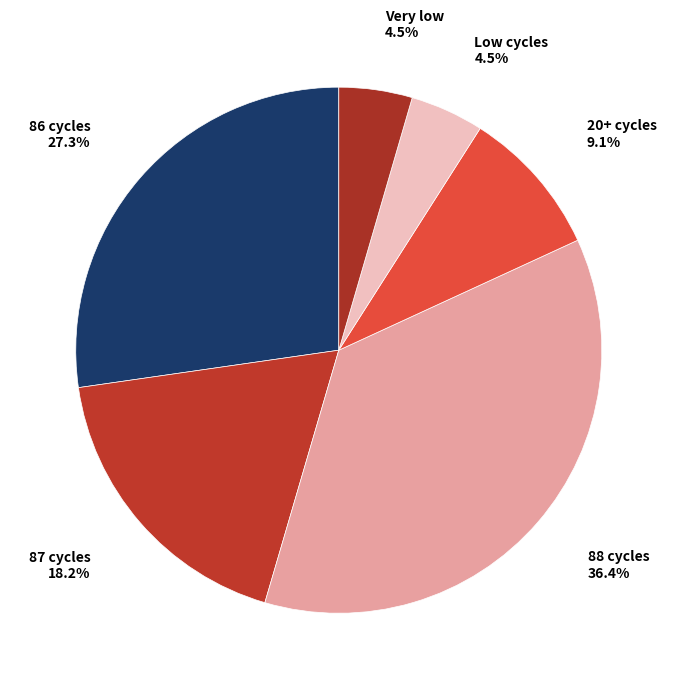

Is there any slice that represents more than half of the pie?

No